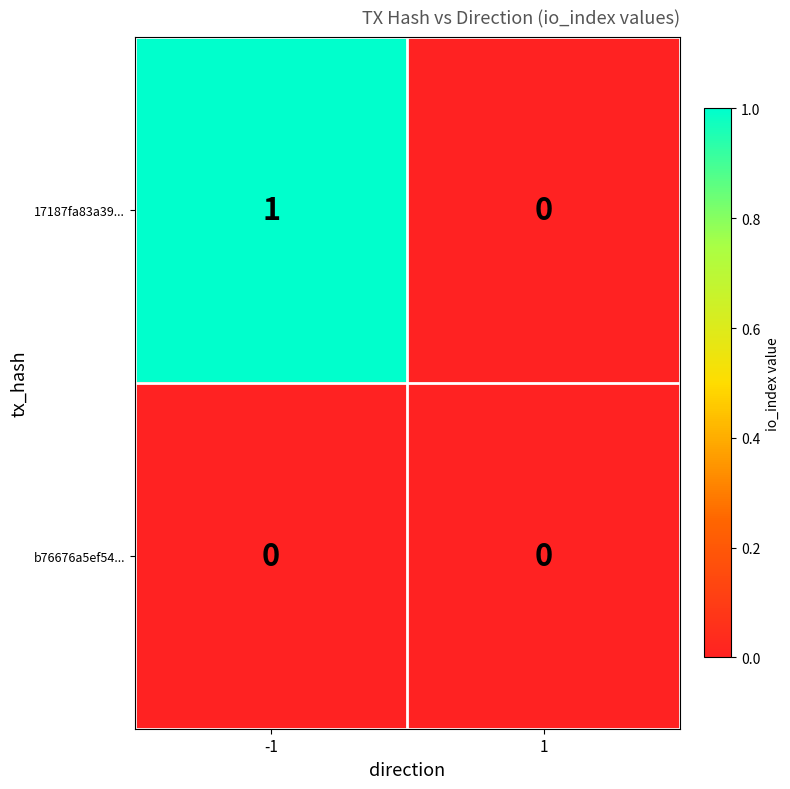

How many values in the 17187fa83a39... series are below 1?

1